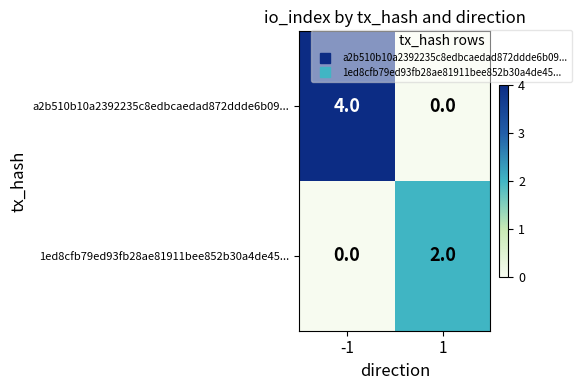

What is the approximate value of a2b510b10a2392235c8edbcaedad872ddde6b09... at -1?

4